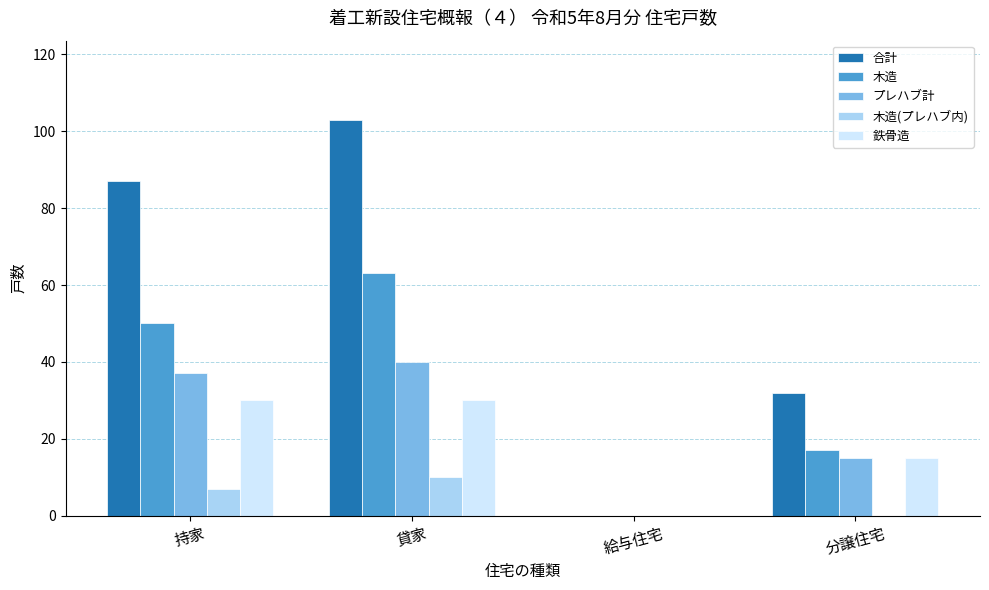

What are all the series names shown in the legend?

合計, 木造, プレハブ計, 木造(プレハブ内), 鉄骨造